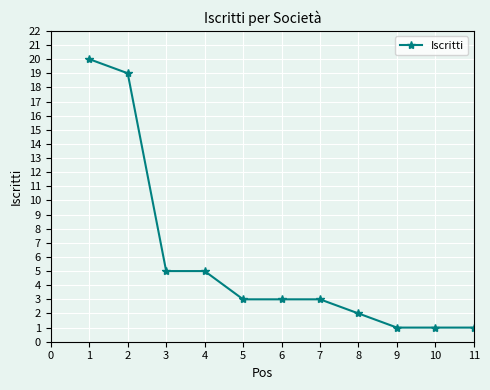

What is the difference between the second highest and second lowest values?

18